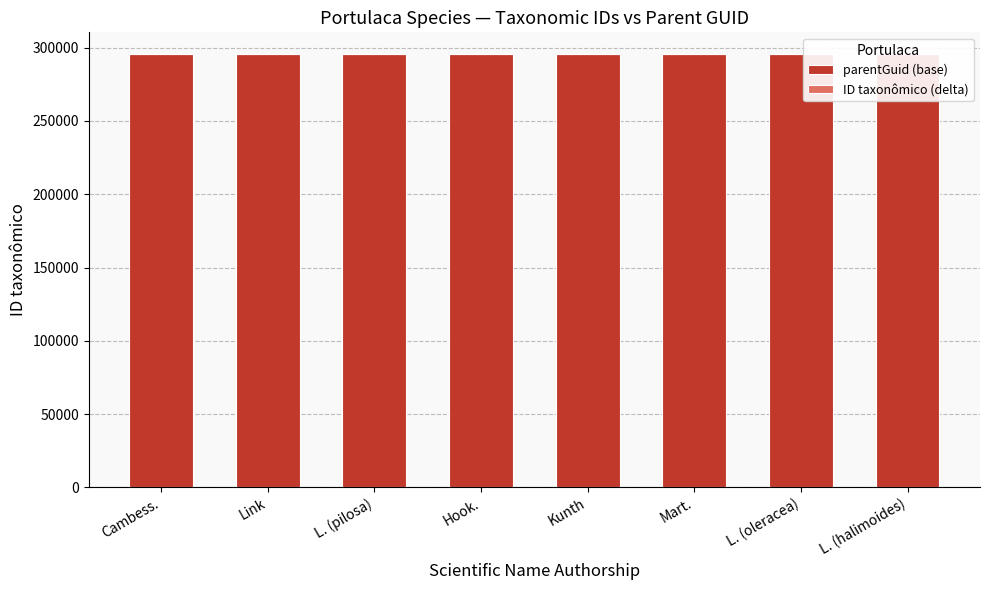

Is the value of parentGuid (base) at Link greater than the value of ID taxonômico (delta) at L. (oleracea)?

Yes